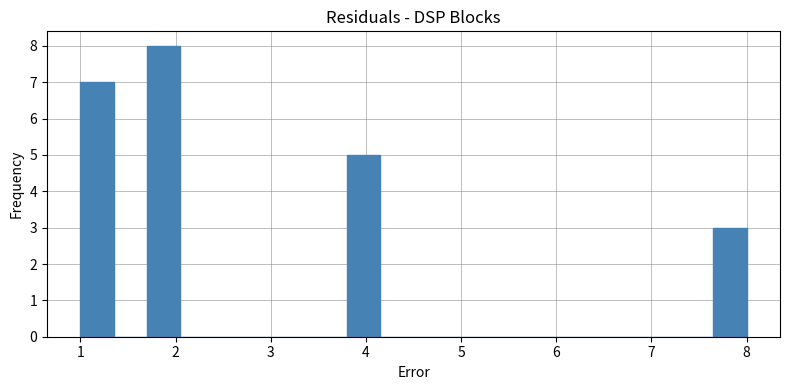

Read against the x-axis, roughly where is the centre of the tallest bar?

1.9